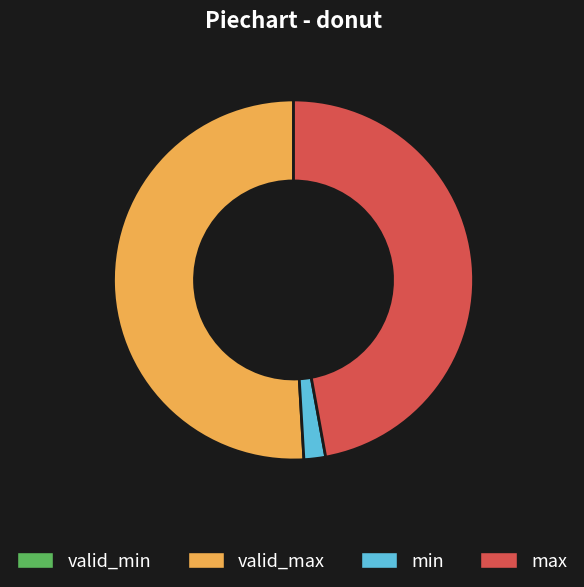

Is there any slice that represents more than half of the pie?

Yes